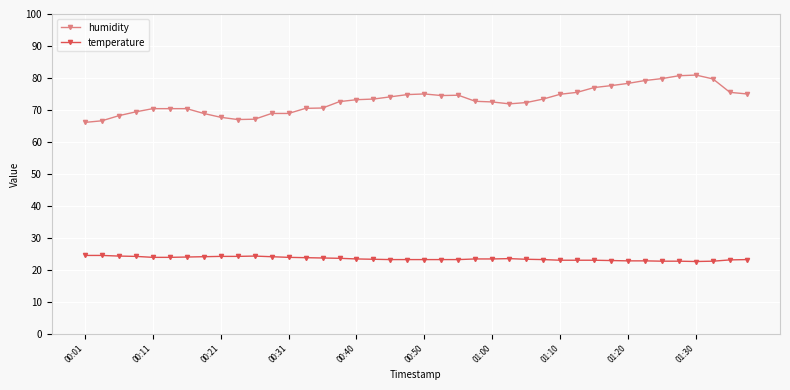

Which series has the largest total across all categories?

humidity